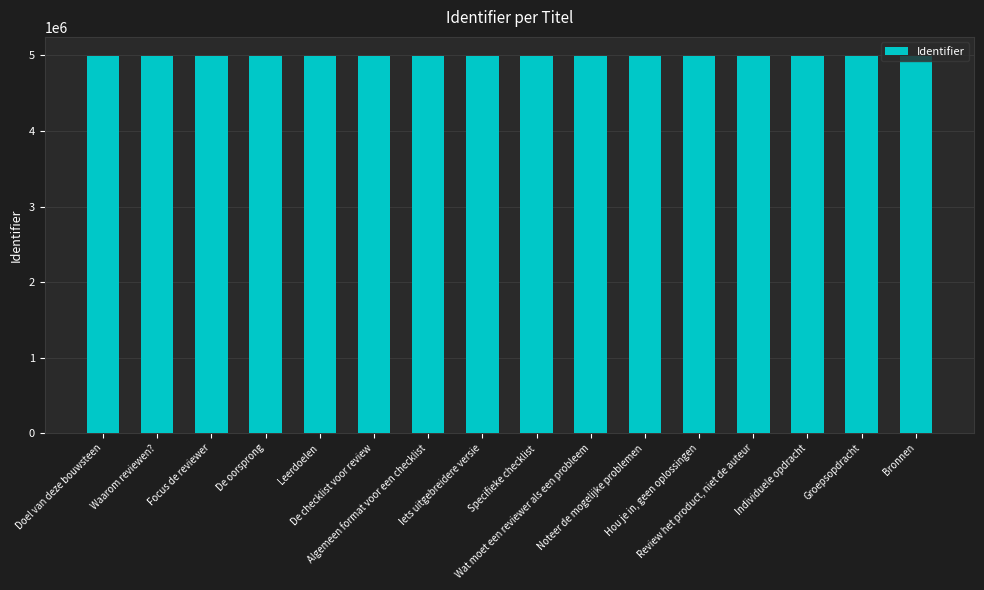

Is it true that the value at Review het product, niet de auteur is 3199259?

False